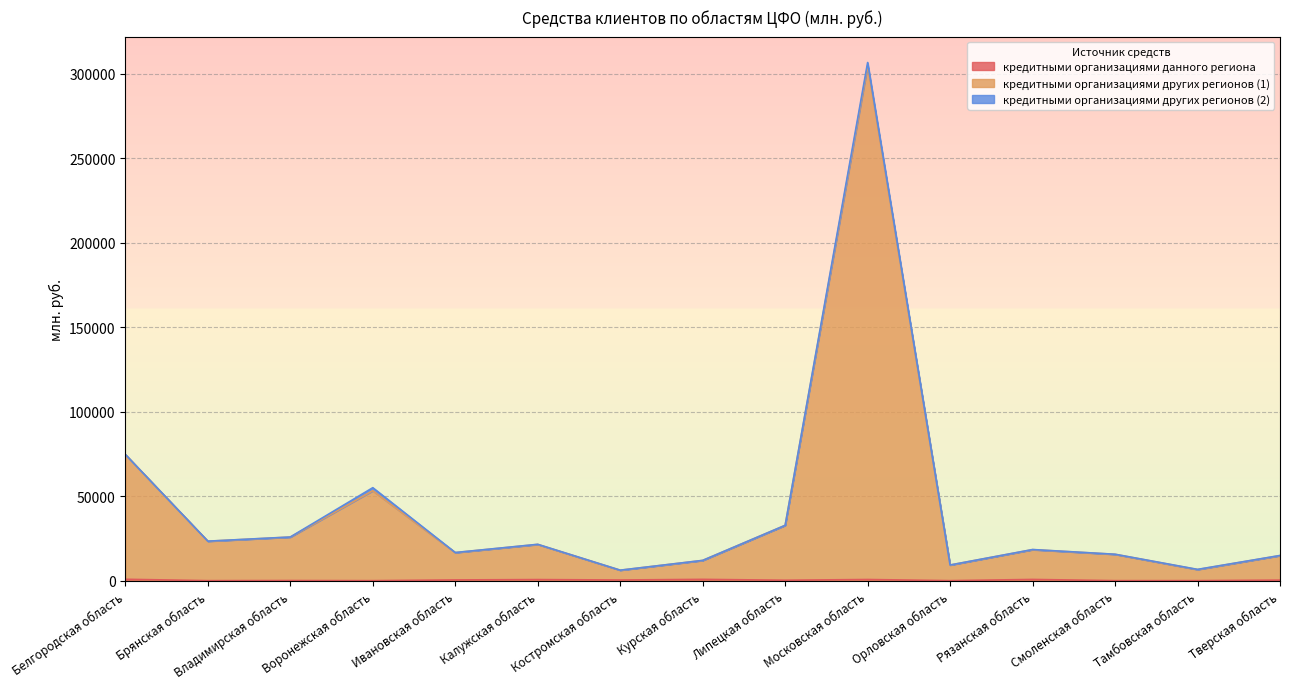

True or false: кредитными организациями данного региона has more than 1 points higher than both neighbors.

True